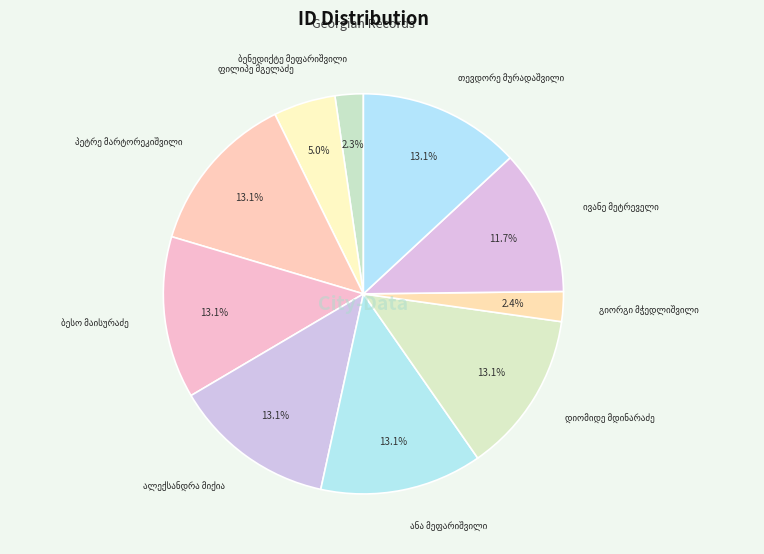

What percentage do ფილიპე მგელაძე and ალექსანდრა მიქია together represent?

18.1%